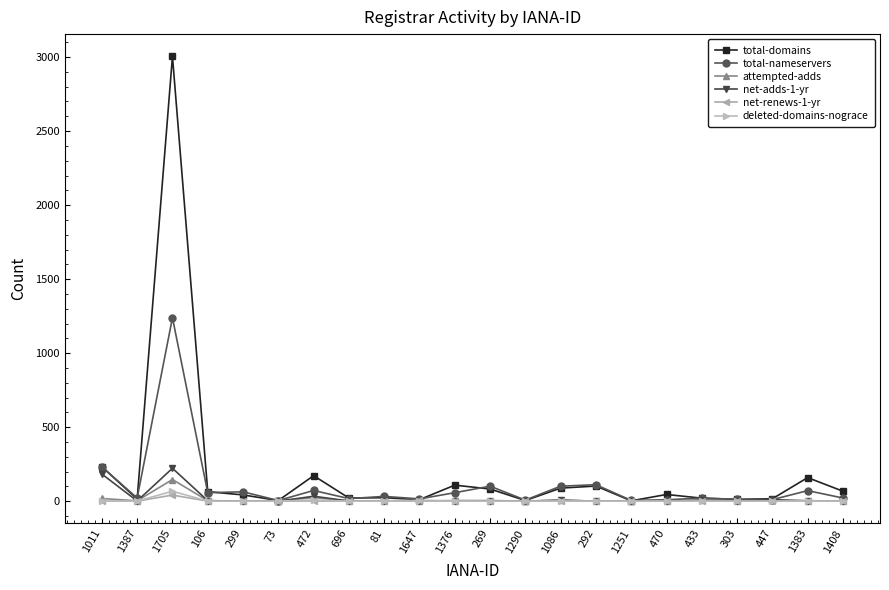

Count the number of categories in the chart.

22